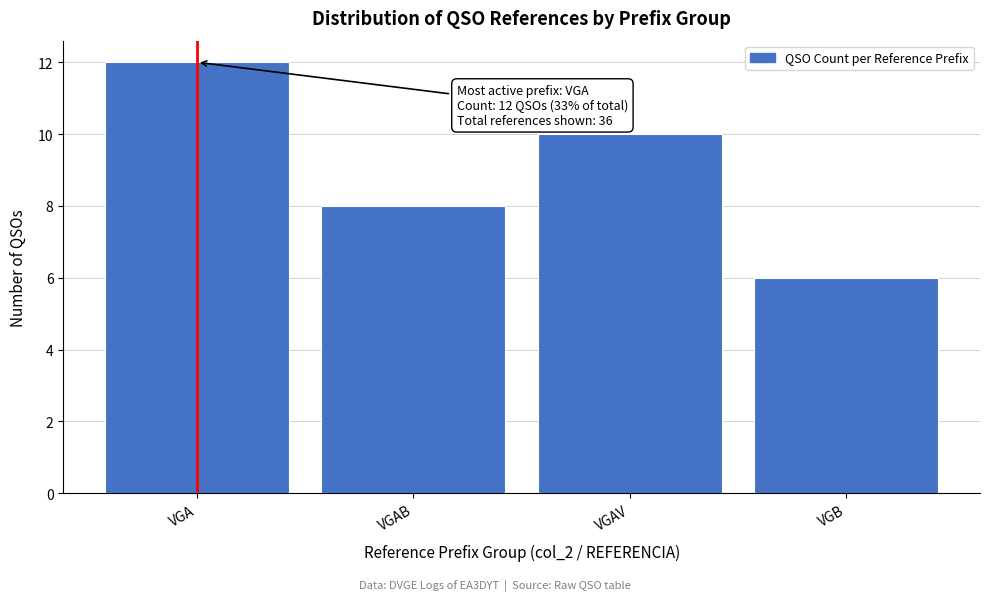

Reading left to right, list all the values displayed in this chart.

12	8	10	6